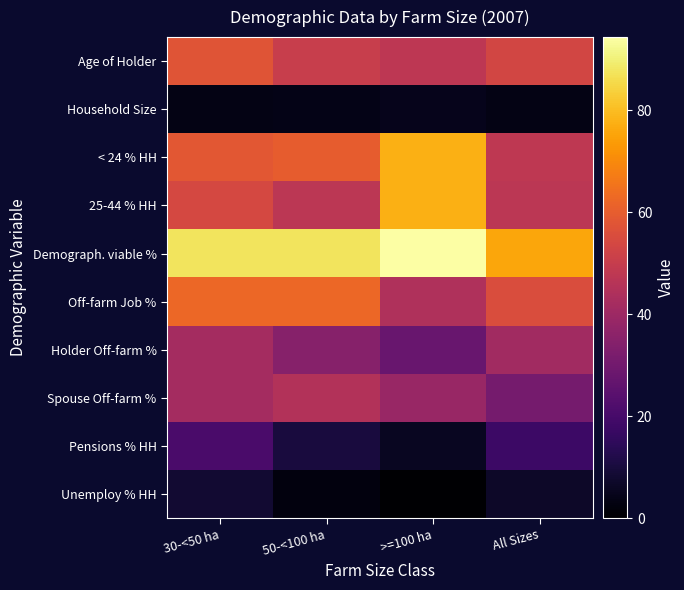

Reading right to left, what are all the values shown in this chart?

Age of Holder: All Sizes=53.4	>=100 ha=47.7	50-<100 ha=50.2	30-<50 ha=57.8
Household Size: All Sizes=3.4	>=100 ha=4.4	50-<100 ha=3.9	30-<50 ha=3.6
< 24 % HH: All Sizes=48.1	>=100 ha=77.8	50-<100 ha=60.0	30-<50 ha=58.3
25-44 % HH: All Sizes=47.4	>=100 ha=77.8	50-<100 ha=47.5	30-<50 ha=54.2
Demograph. viable %: All Sizes=75.9	>=100 ha=94.4	50-<100 ha=87.5	30-<50 ha=87.5
Off-farm Job %: All Sizes=55.5	>=100 ha=44.4	50-<100 ha=62.5	30-<50 ha=62.5
Holder Off-farm %: All Sizes=41.2	>=100 ha=27.8	50-<100 ha=35.0	30-<50 ha=41.7
Spouse Off-farm %: All Sizes=30.8	>=100 ha=38.9	50-<100 ha=45.0	30-<50 ha=41.7
Pensions % HH: All Sizes=17.8	>=100 ha=5.6	50-<100 ha=10.0	30-<50 ha=20.8
Unemploy % HH: All Sizes=6.9	>=100 ha=0.0	50-<100 ha=2.5	30-<50 ha=8.3